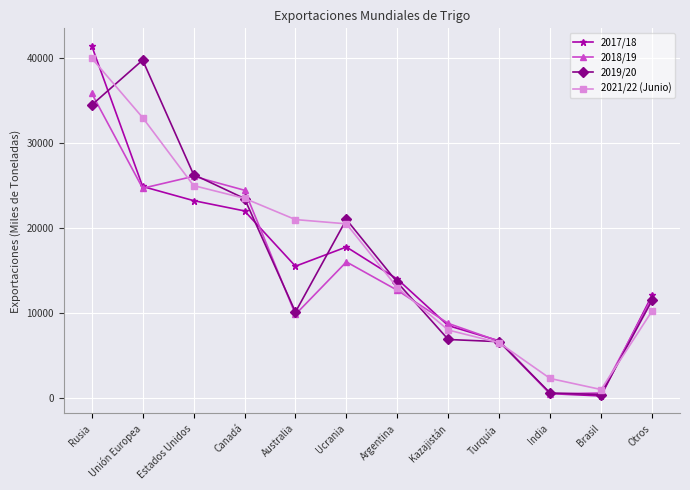

What is the maximum value shown in the chart?

41447